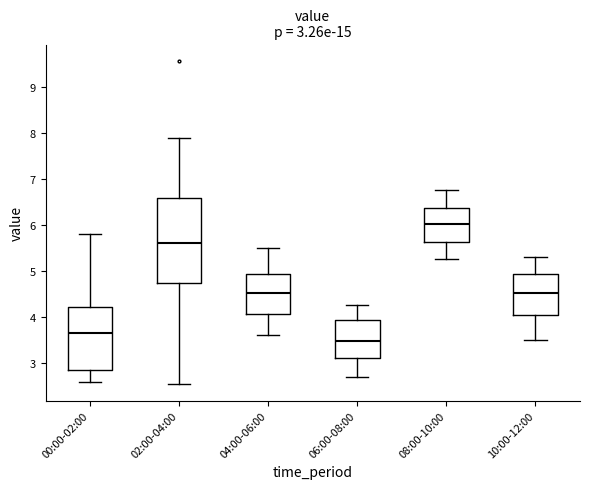

Which box has the lowest median line?

06:00-08:00